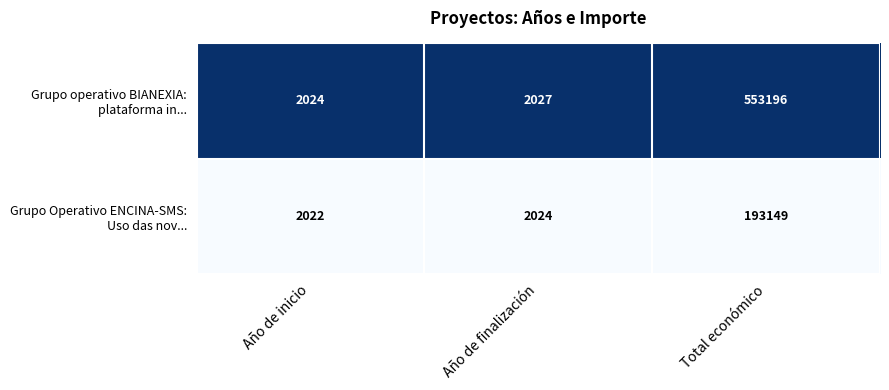

What is the difference between the highest and lowest values at Año de finalización?

3